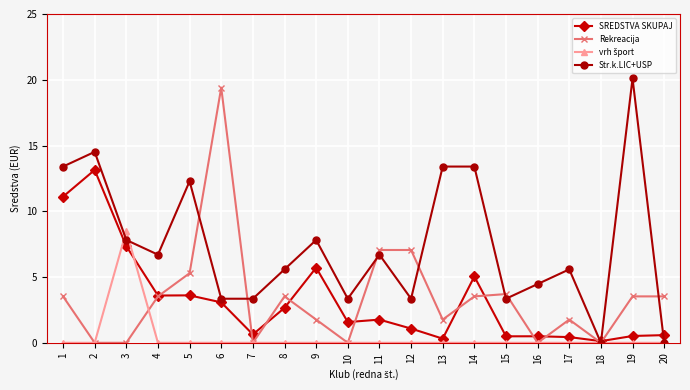

Which label corresponds to the largest value in the chart?

19